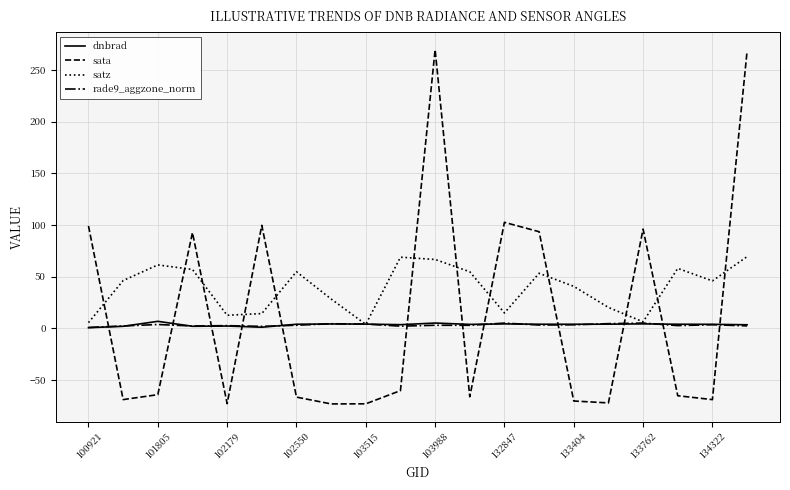

What is the difference between the second highest and second lowest values in the satz series?

63.4